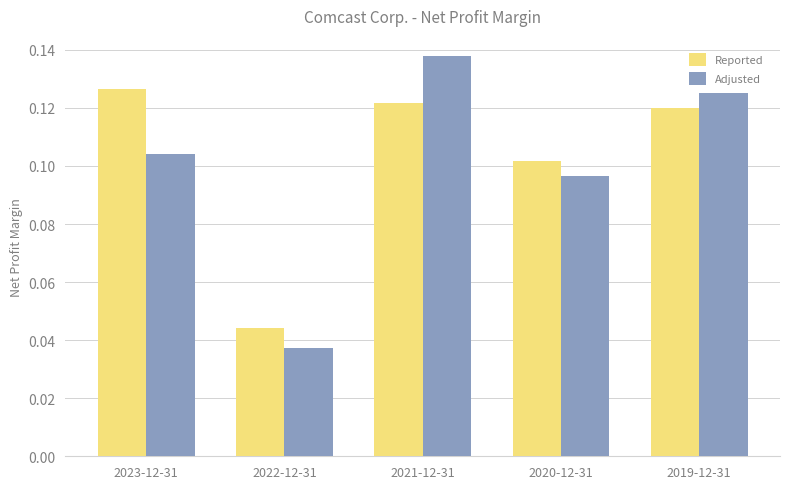

What is the sum of all Adjusted values?

0.5